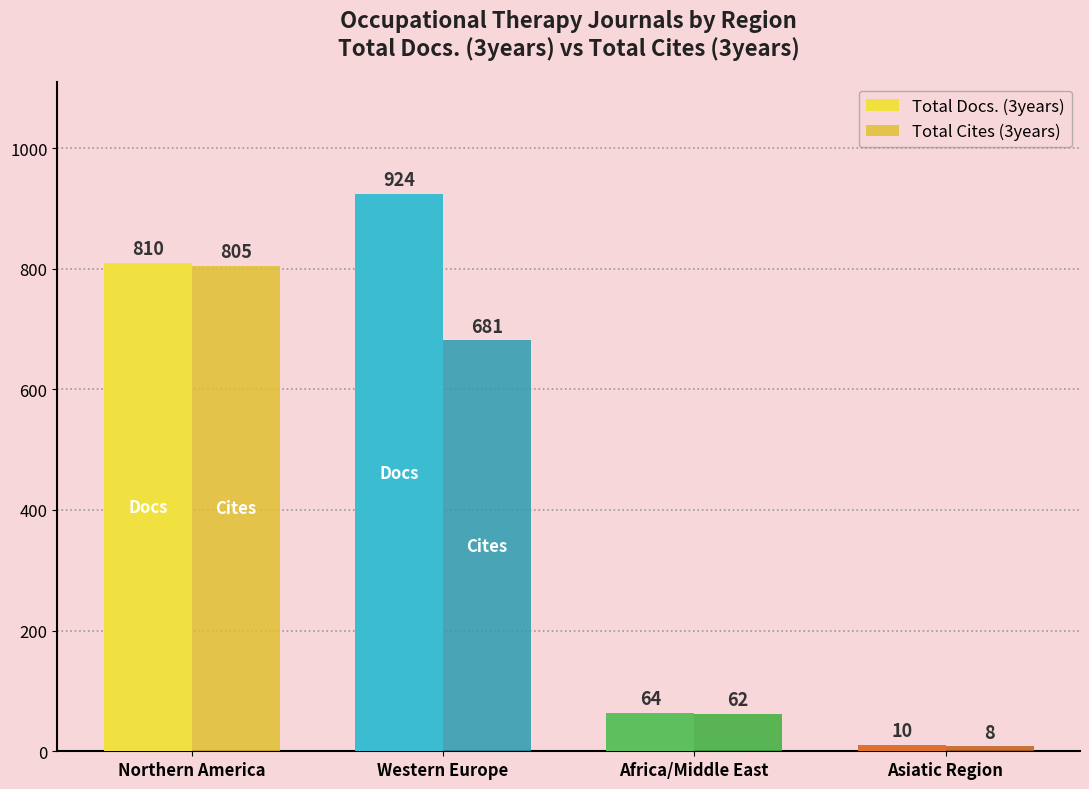

The Total Docs. (3years) series shows 64 at Africa/Middle East. True or false?

True